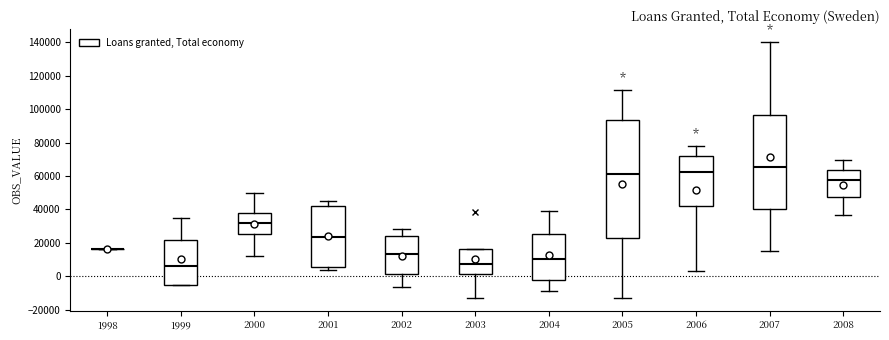

Reading left to right, transcribe this box plot: for each box, give where its median line is, the range the box spans, and where its two whiskers end, as read against the y-axis. The values are not printed on the chart, so give them approximately, as read against the axis.

1998: box collapsed to a line at 16000, whiskers 16000 to 16000
1999: median 6000, box -4000 to 22000, whiskers -6000 to 36000
2000: median 32000, box 26000 to 38000, whiskers 12000 to 50000
2001: median 24000, box 6000 to 42000, whiskers 4000 to 46000
2002: median 14000, box 2000 to 24000, whiskers -6000 to 28000
2003: median 8000, box 2000 to 16000, whiskers -12000 to 16000
2004: median 10000, box -2000 to 26000, whiskers -8000 to 40000
2005: median 60000, box 22000 to 94000, whiskers -12000 to 112000
2006: median 62000, box 42000 to 72000, whiskers 4000 to 78000
2007: median 66000, box 40000 to 96000, whiskers 16000 to 140000
2008: median 58000, box 48000 to 64000, whiskers 36000 to 70000